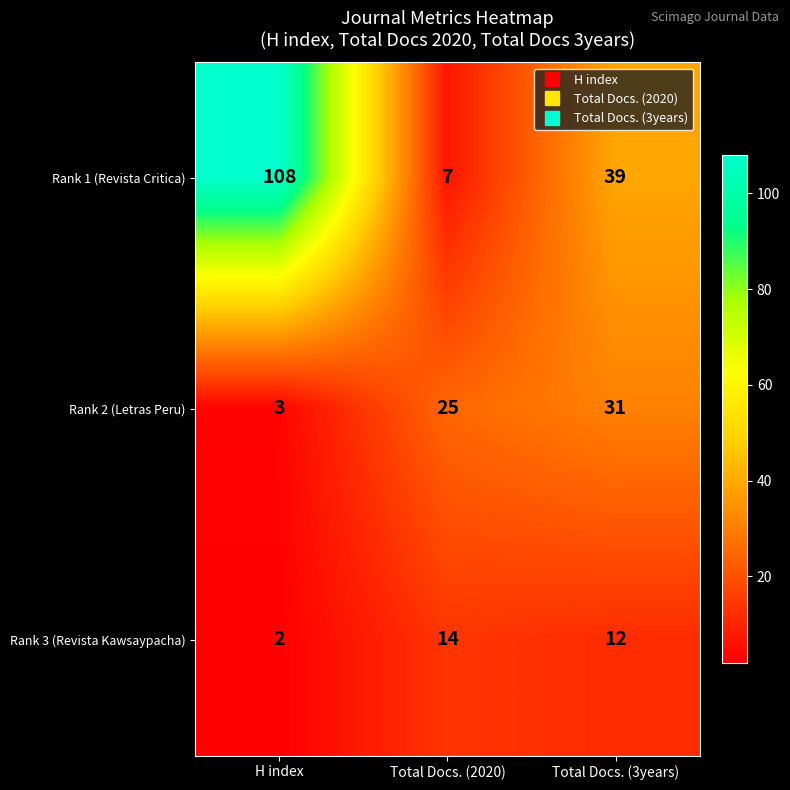

The value of Rank 3 (Revista Kawsaypacha) at Total Docs. (3years) is 12. True or false?

True